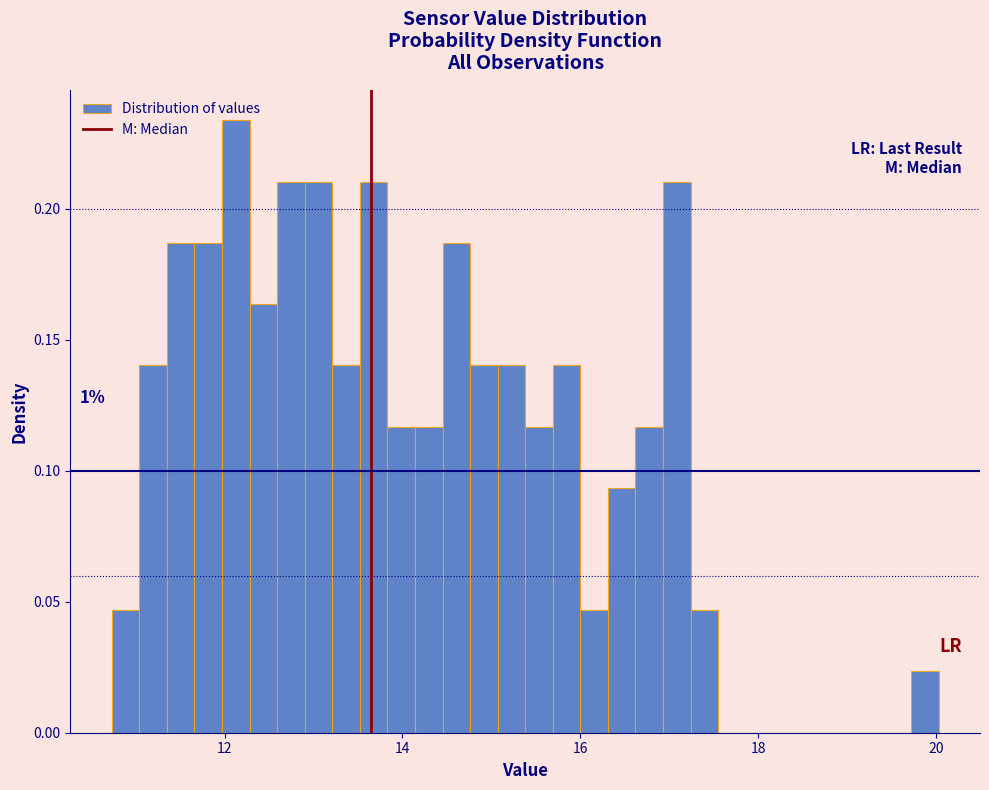

Around what value on the x-axis is the tallest bar? Give the approximate position of its centre, as read against the axis.

12.2